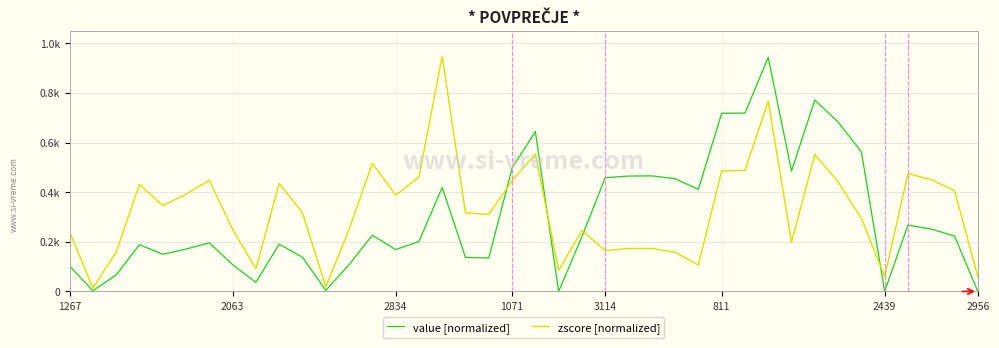

Is this an area chart (filled region under the line)?

No